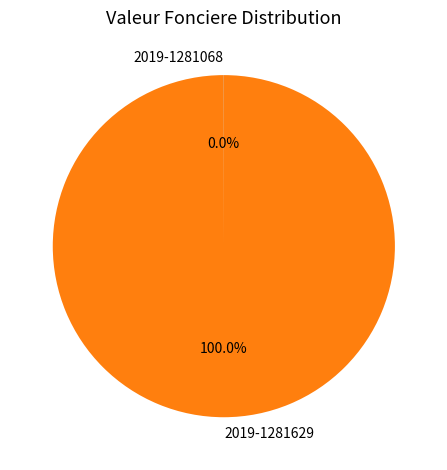

Is there any slice that represents more than half of the pie?

Yes